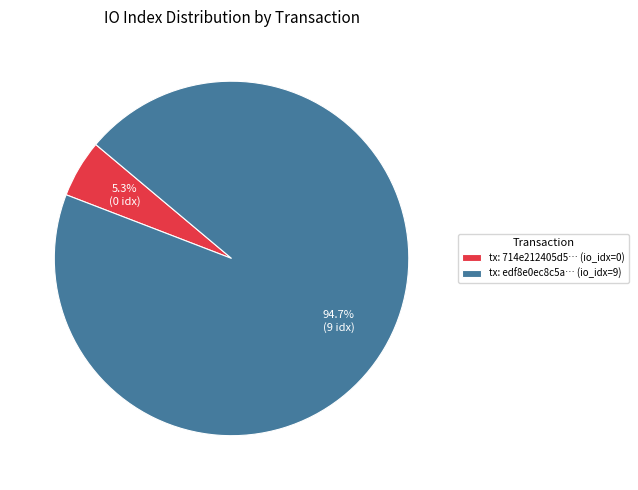

Which has a higher value, tx: edf8e0ec8c5a… (io_idx=9) or tx: 714e212405d5… (io_idx=0)?

tx: edf8e0ec8c5a… (io_idx=9)